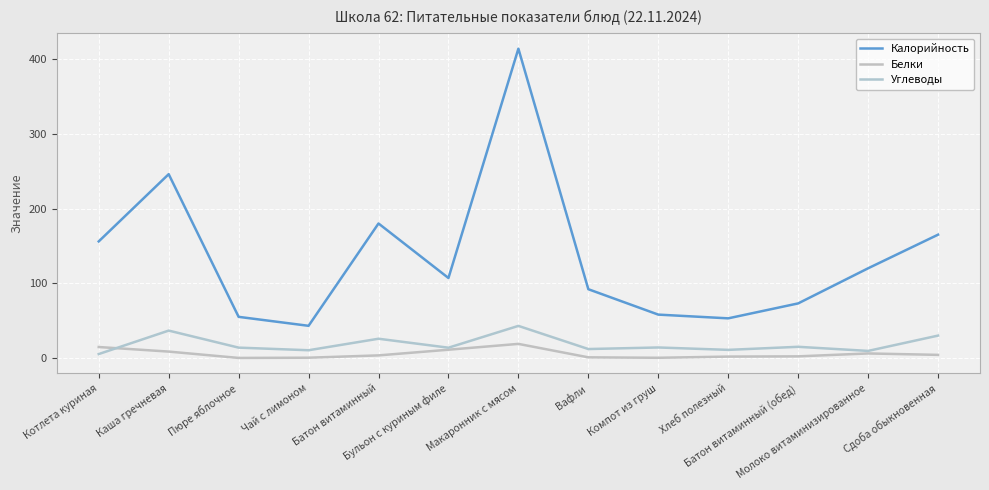

Where is the first local maximum for Углеводы?

Каша гречневая